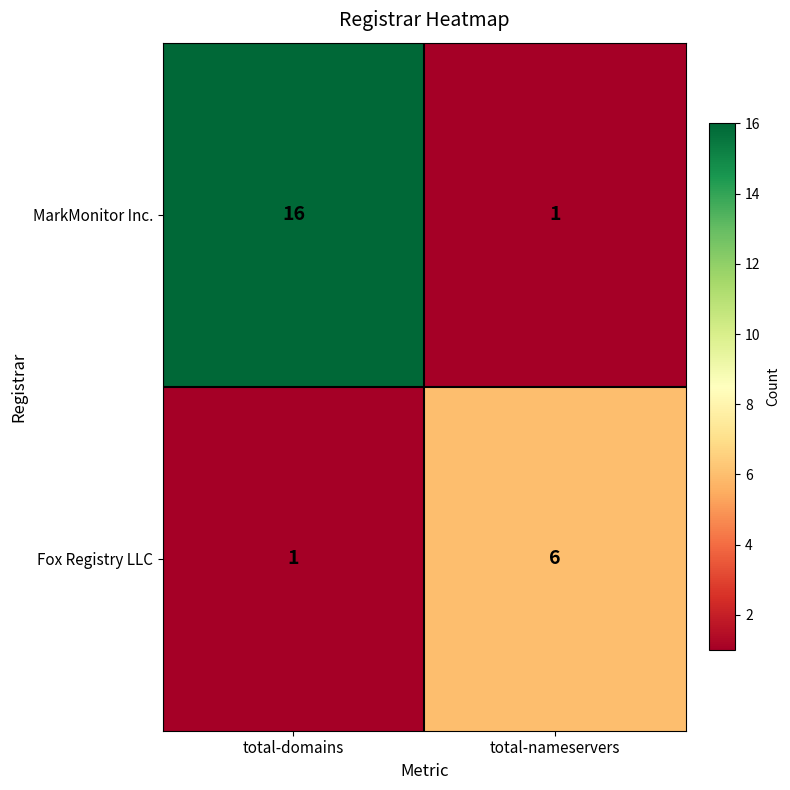

Between total-domains and total-nameservers, which series saw the biggest shift?

MarkMonitor Inc.